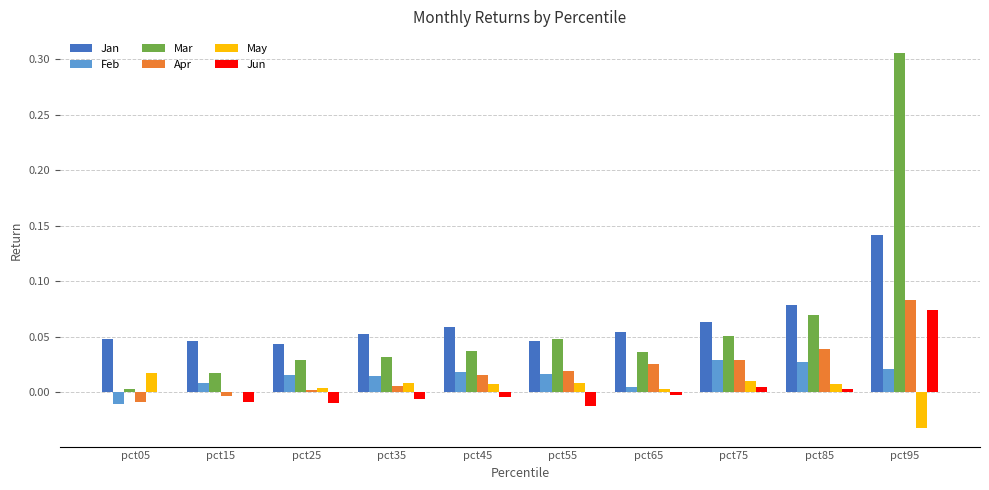

True or false: Jun has a value of -0.0 at pct55.

True